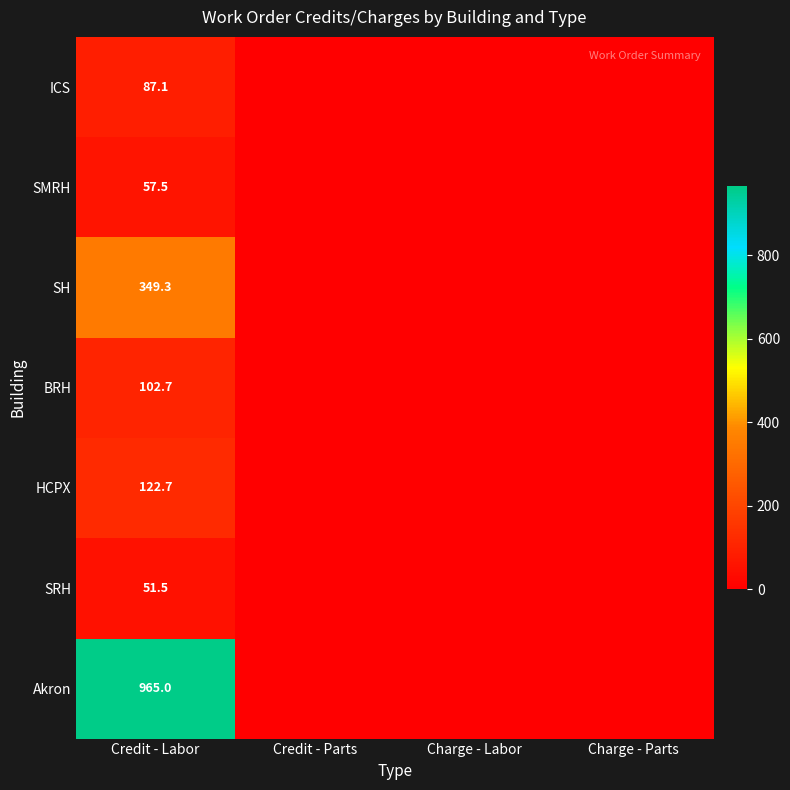

What is the total value across all series at Credit - Labor?

1735.8